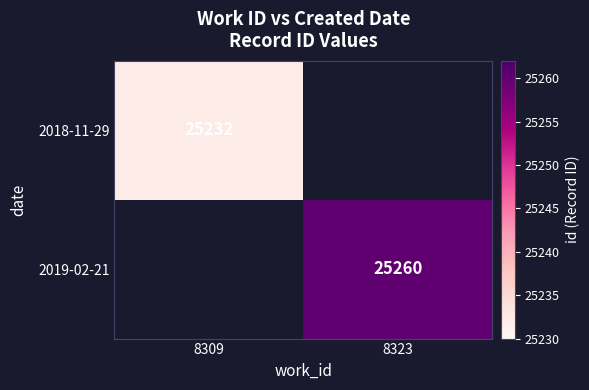

The value of 2019-02-21 at 8323 is 25260. True or false?

True